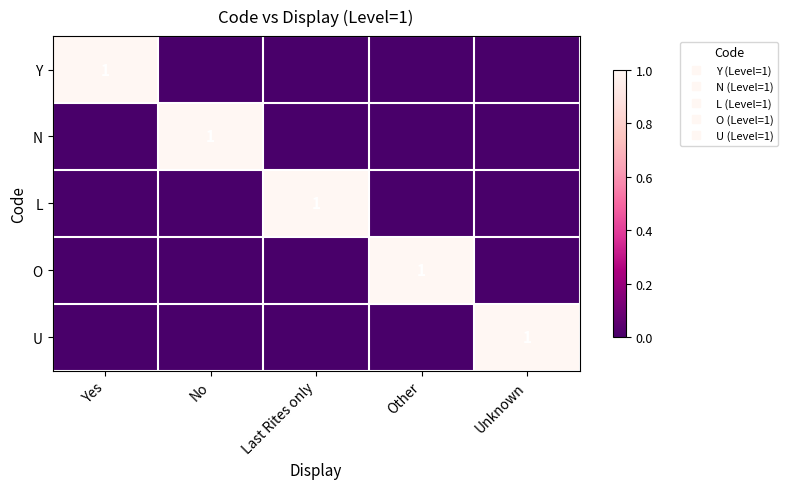

Which category has the highest value across all series?

Yes